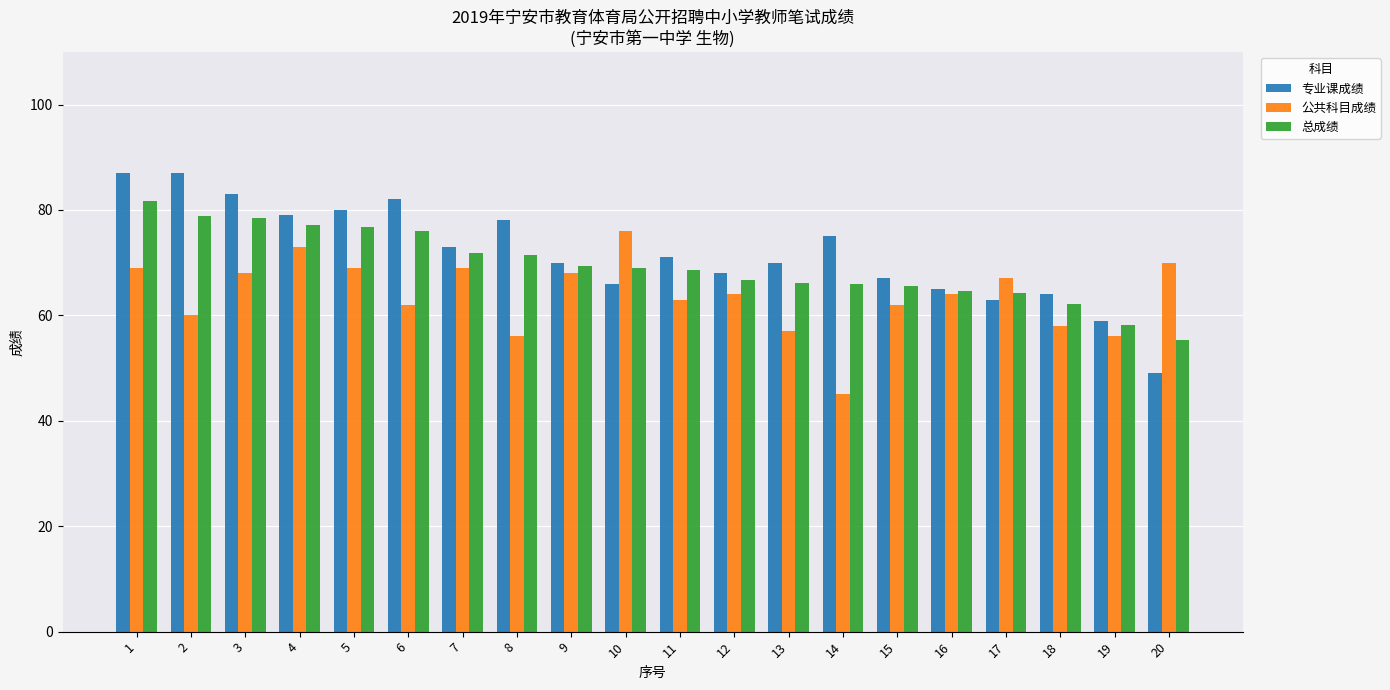

Rank the series by their maximum value, from lowest to highest.

公共科目成绩, 总成绩, 专业课成绩